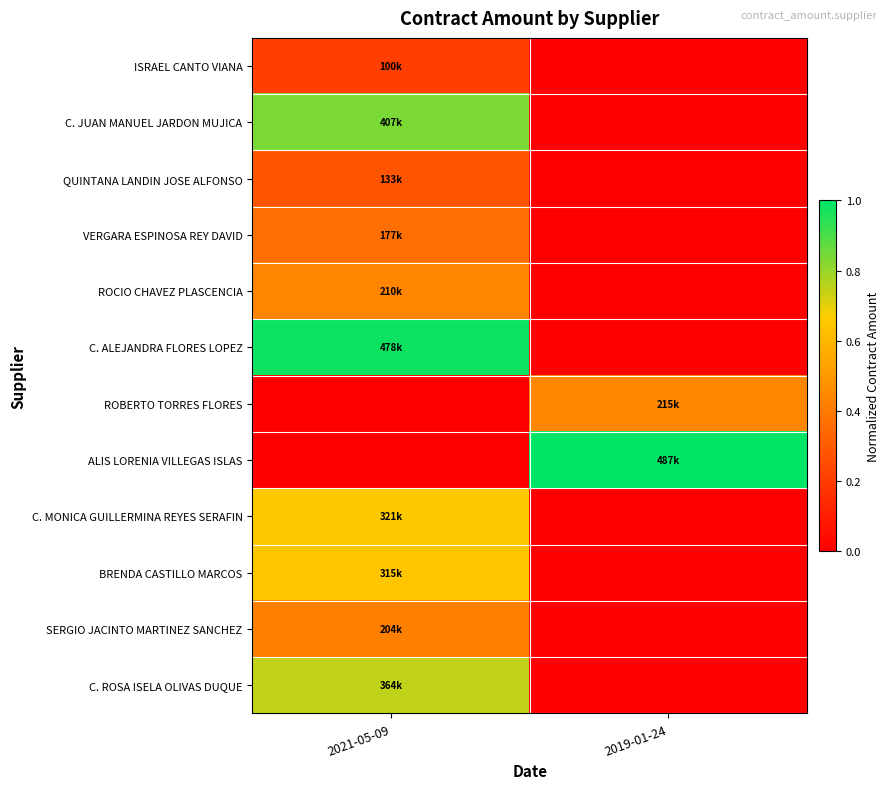

Reading left to right, what are all the values shown in this chart?

ISRAEL CANTO VIANA: 2021-05-09=0.2	2019-01-24=0.0
C. JUAN MANUEL JARDON MUJICA: 2021-05-09=0.8	2019-01-24=0.0
QUINTANA LANDIN JOSE ALFONSO: 2021-05-09=0.3	2019-01-24=0.0
VERGARA ESPINOSA REY DAVID: 2021-05-09=0.4	2019-01-24=0.0
ROCIO CHAVEZ PLASCENCIA: 2021-05-09=0.4	2019-01-24=0.0
C. ALEJANDRA FLORES LOPEZ: 2021-05-09=1.0	2019-01-24=0.0
ROBERTO TORRES FLORES: 2021-05-09=0.0	2019-01-24=0.4
ALIS LORENIA VILLEGAS ISLAS: 2021-05-09=0.0	2019-01-24=1.0
C. MONICA GUILLERMINA REYES SERAFIN: 2021-05-09=0.7	2019-01-24=0.0
BRENDA CASTILLO MARCOS: 2021-05-09=0.6	2019-01-24=0.0
SERGIO JACINTO MARTINEZ SANCHEZ: 2021-05-09=0.4	2019-01-24=0.0
C. ROSA ISELA OLIVAS DUQUE: 2021-05-09=0.7	2019-01-24=0.0